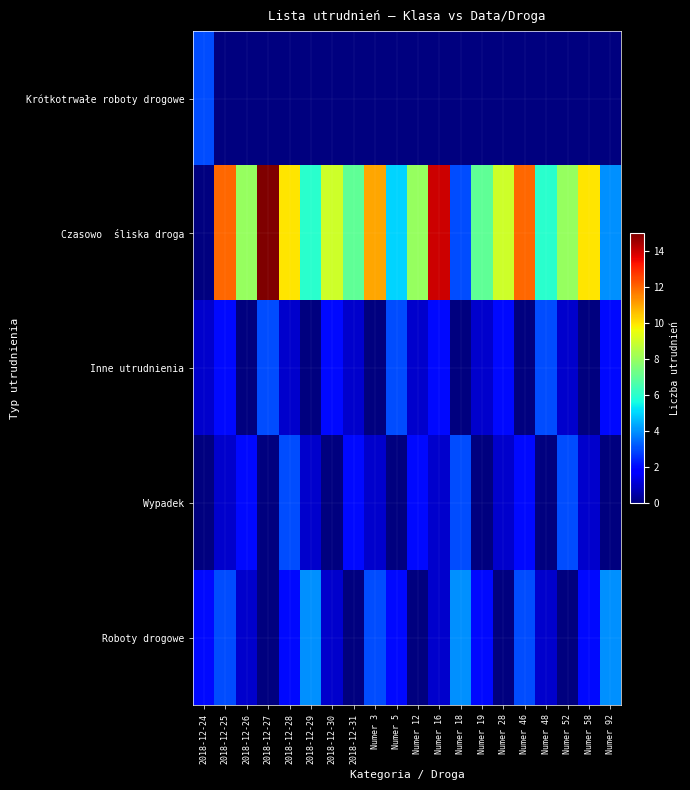

At how many categories does at least one series exceed 7?

12